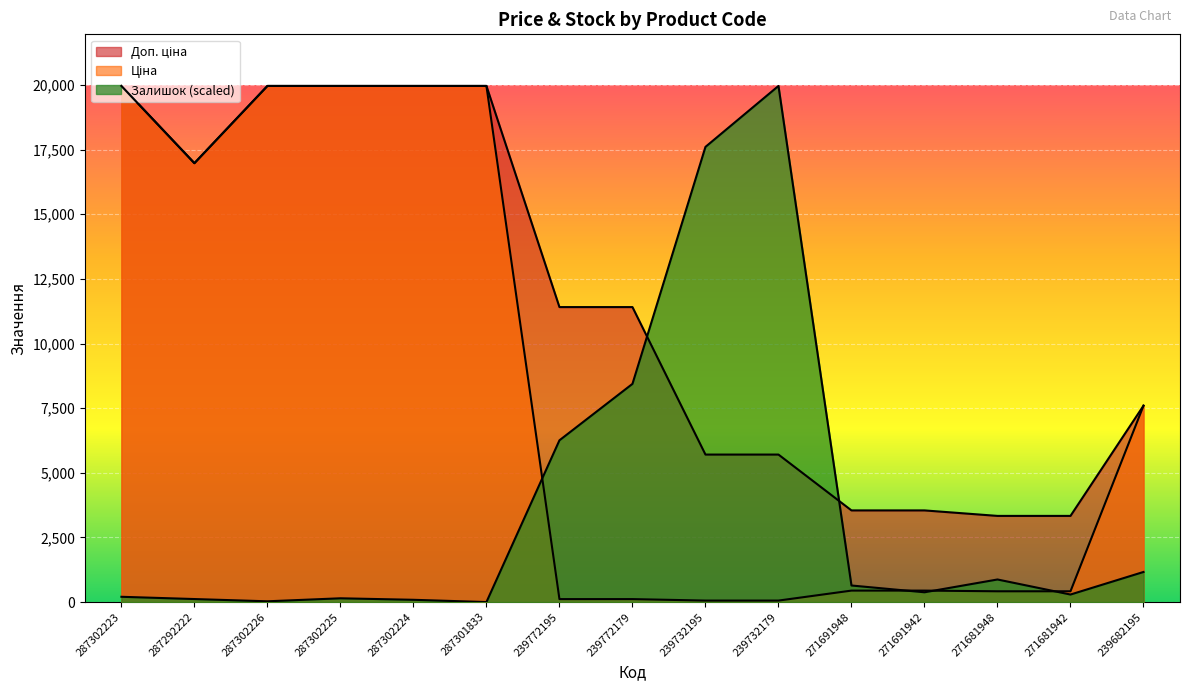

Which series has the largest range (max minus min)?

Залишок